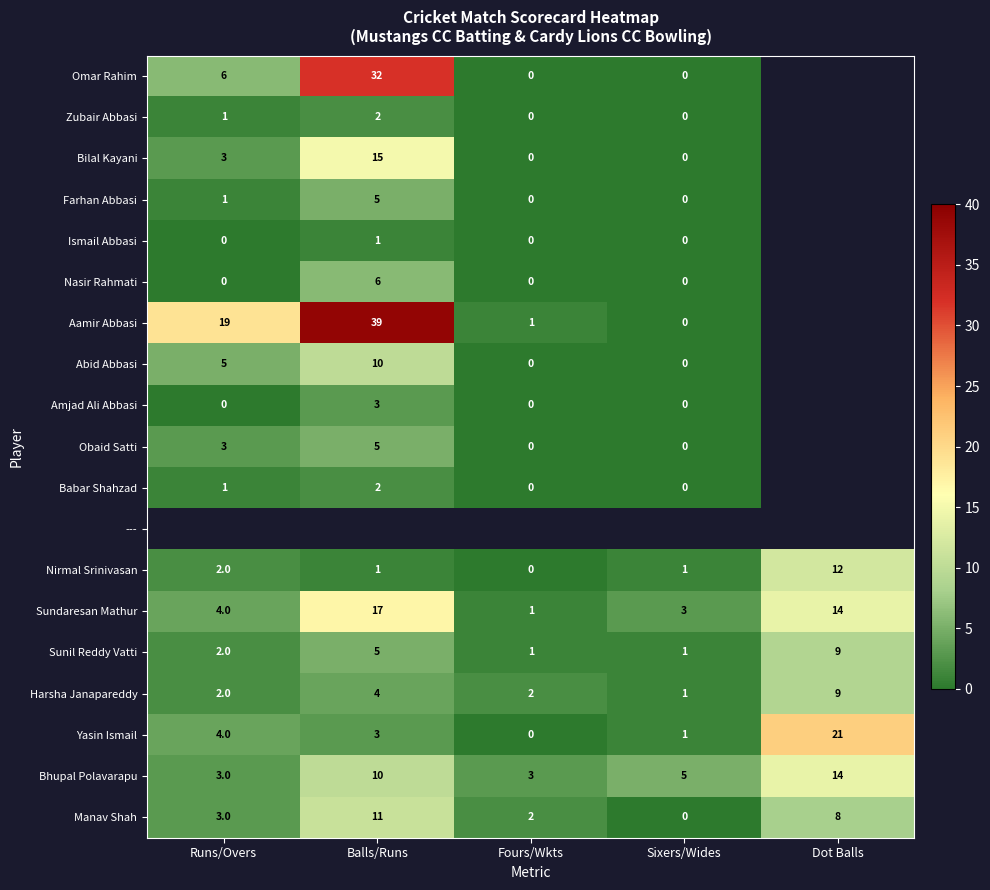

Between Dot Balls and Balls/Runs, which is larger?

Balls/Runs